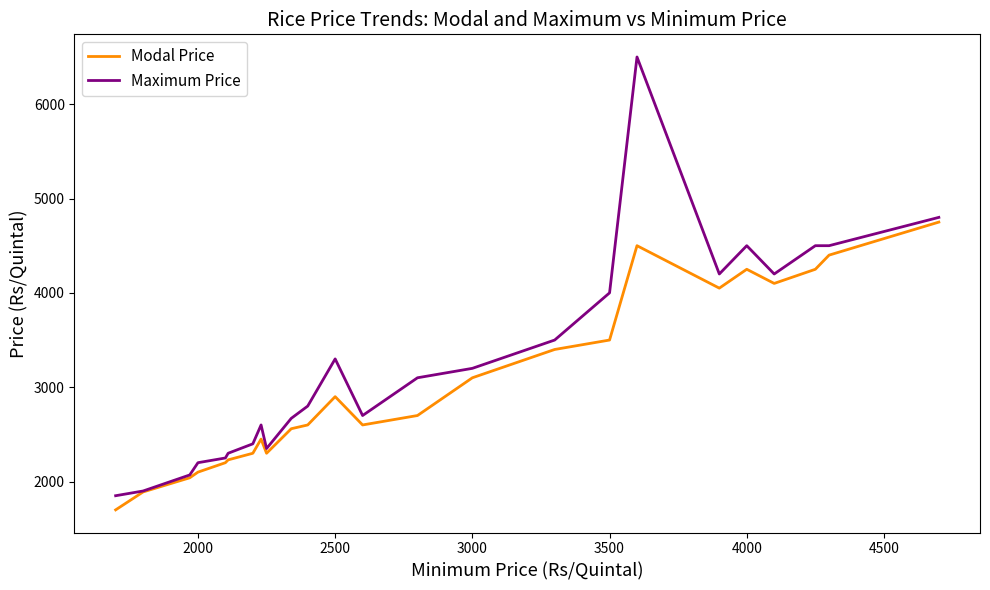

Which series has the largest range (max minus min)?

Maximum Price